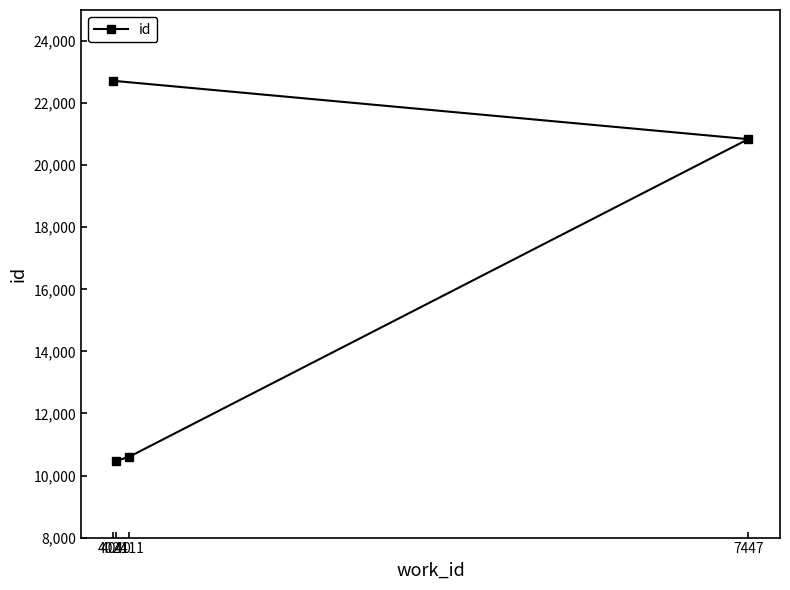

How many data points does each series have?

4